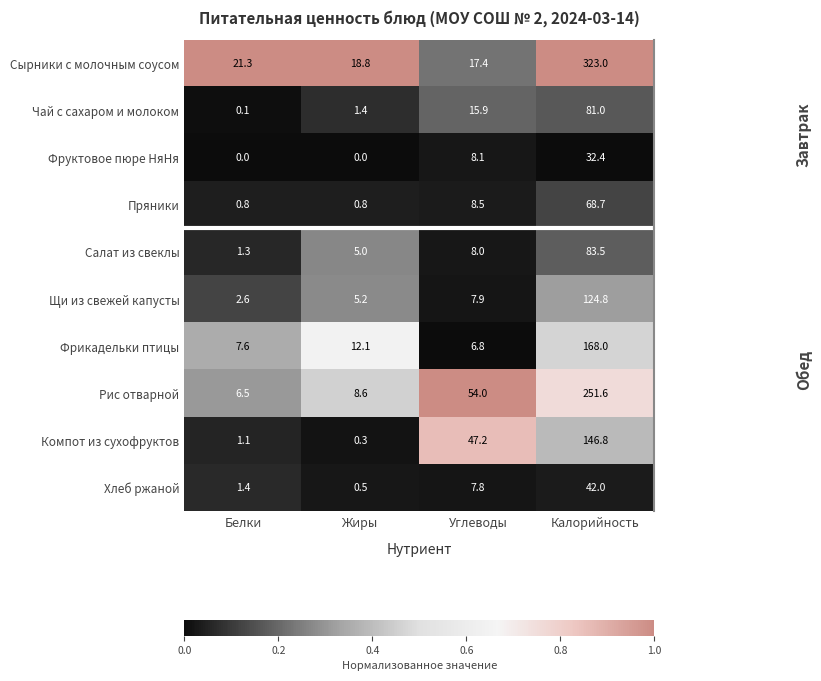

What is the difference between the highest and lowest values at Белки?

21.3